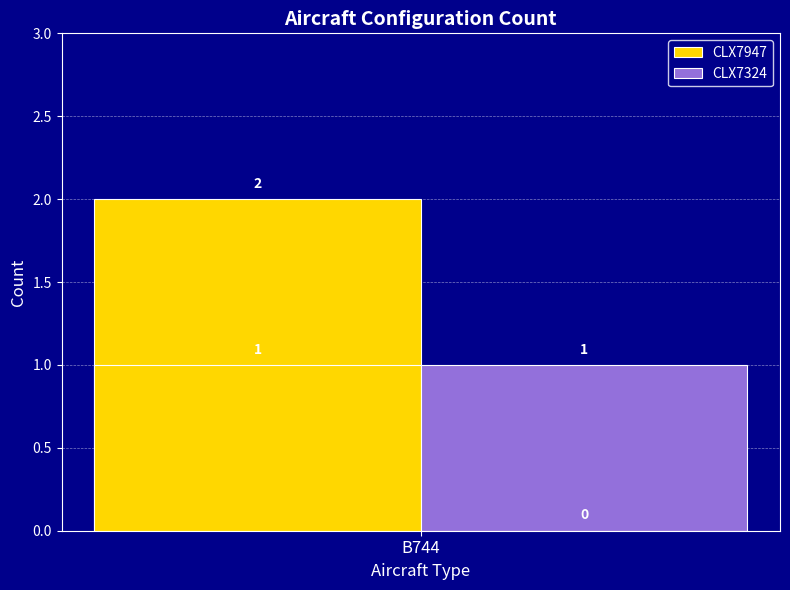

Is it true that CLX7947 equals 1 at B744?

False